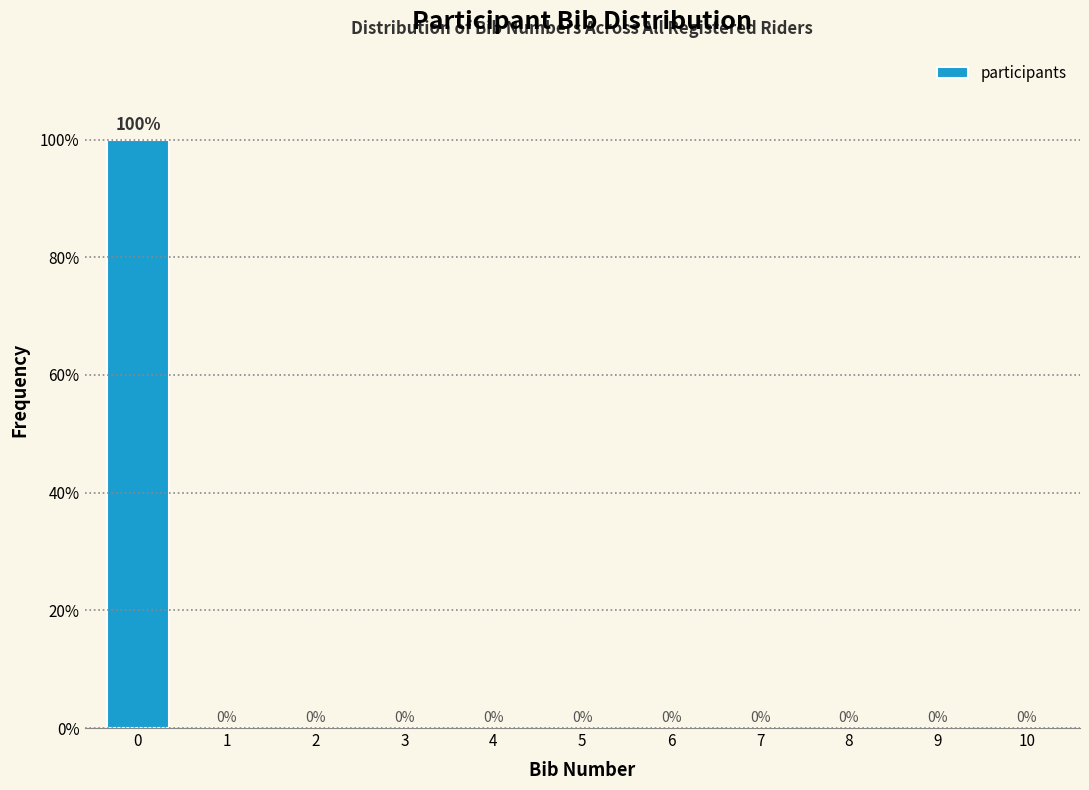

Reading left to right, transcribe all the data shown in this chart.

0=100	1=0	2=0	3=0	4=0	5=0	6=0	7=0	8=0	9=0	10=0